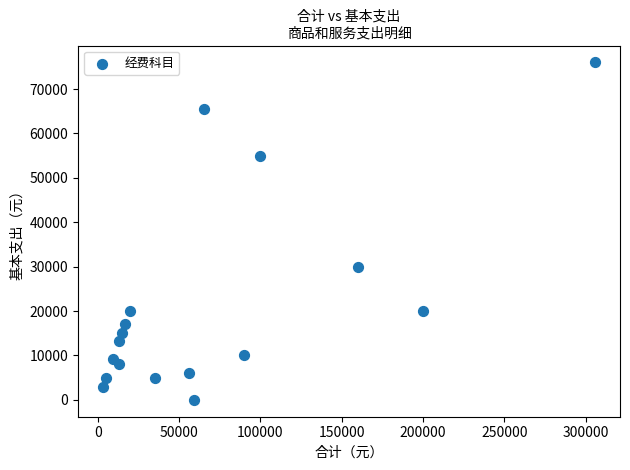

What Y value in the scatter plot is closest to 38000?

30000.0